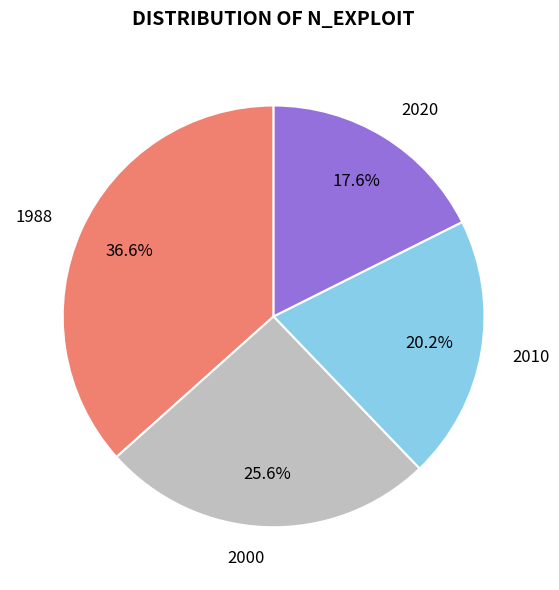

Between 2020 and 2000, which is larger?

2000